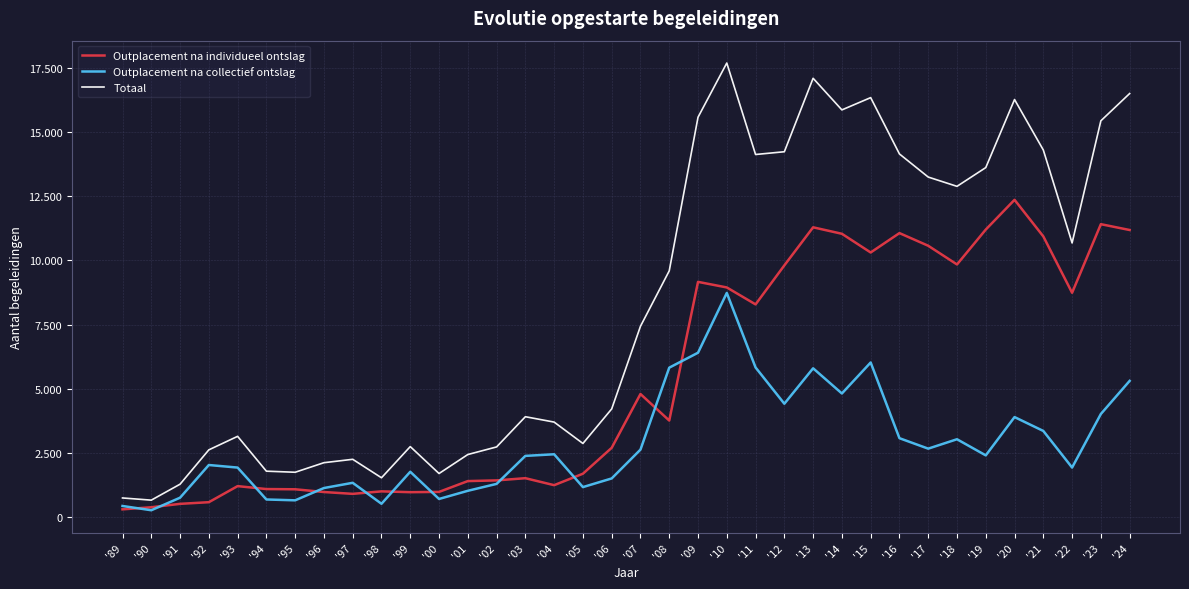

Reading left to right, what are all the values shown in this chart?

Outplacement na individueel ontslag: 312.0	393.0	526.0	590.0	1216.0	1102.0	1093.0	986.0	915.0	1012.0	980.0	991.0	1412.0	1439.0	1525.0	1253.0	1699.0	2707.0	4802.0	3769.0	9168.0	8951.0	8291.0	9810.0	11292.0	11040.0	10312.0	11066.5	10573.8	9846.0	11204.0	12363.0	10938.0	8744.0	11414.0	11187.0
Outplacement na collectief ontslag: 443.0	277.0	765.0	2038.0	1938.0	696.0	663.0	1142.0	1345.0	529.0	1775.0	716.0	1034.0	1303.0	2393.0	2456.0	1178.0	1515.0	2637.0	5828.0	6409.0	8737.0	5836.0	4424.0	5803.0	4823.0	6029.0	3082.0	2675.0	3041.0	2413.0	3904.0	3364.0	1939.0	4025.0	5313.0
Totaal: 755.0	670.0	1291.0	2628.0	3154.0	1798.0	1756.0	2128.0	2260.0	1541.0	2755.0	1707.0	2446.0	2742.0	3918.0	3709.0	2877.0	4222.0	7439.0	9597.0	15577.0	17688.0	14127.0	14234.0	17095.0	15863.0	16341.0	14148.5	13248.8	12887.0	13617.0	16267.0	14302.0	10683.0	15439.0	16500.0